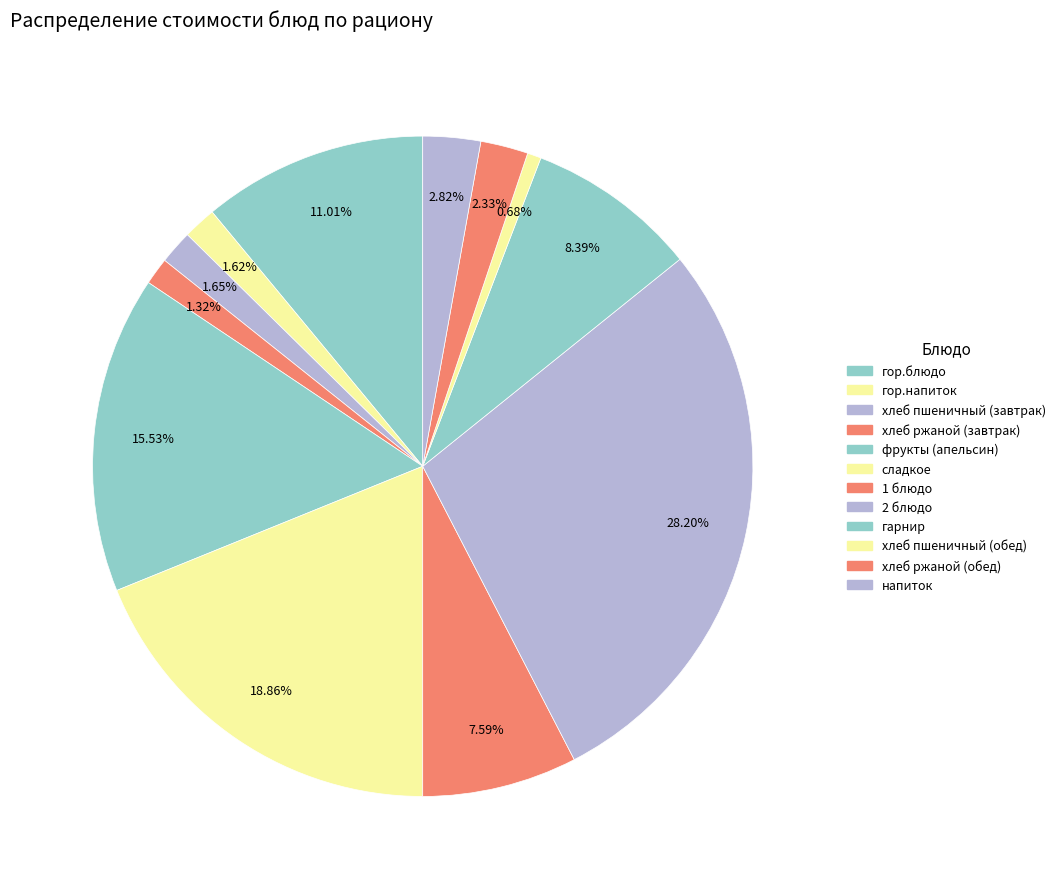

Which slice is the smallest?

хлеб пшеничный (обед)